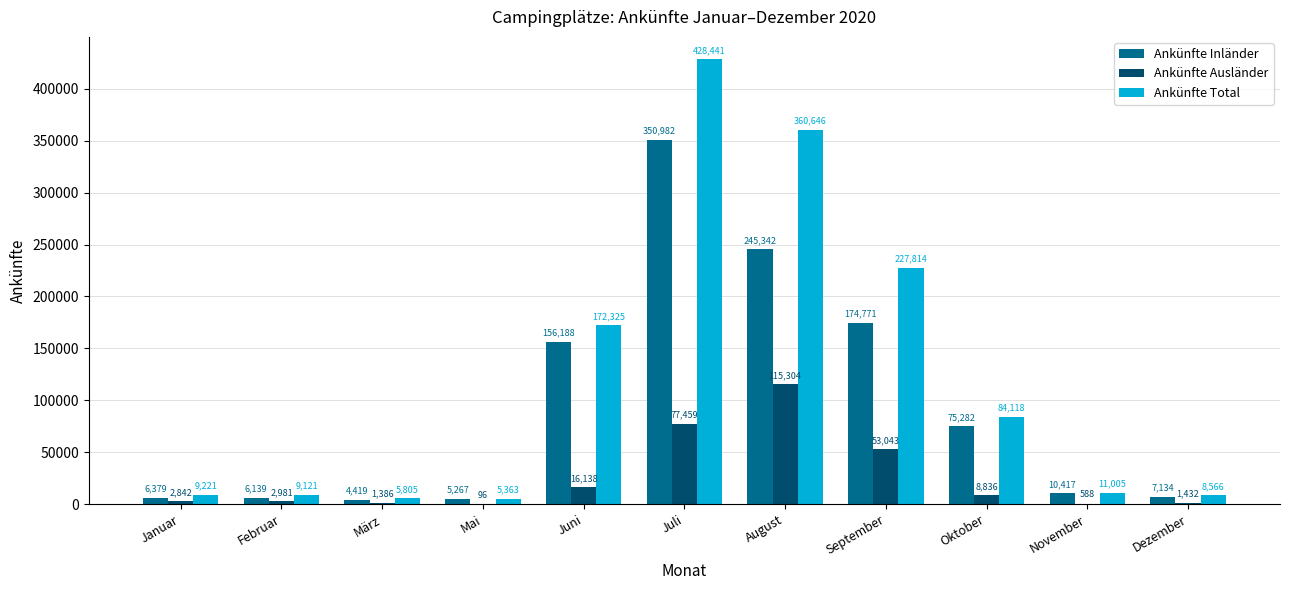

Which series has the widest spread of values?

Ankünfte Total